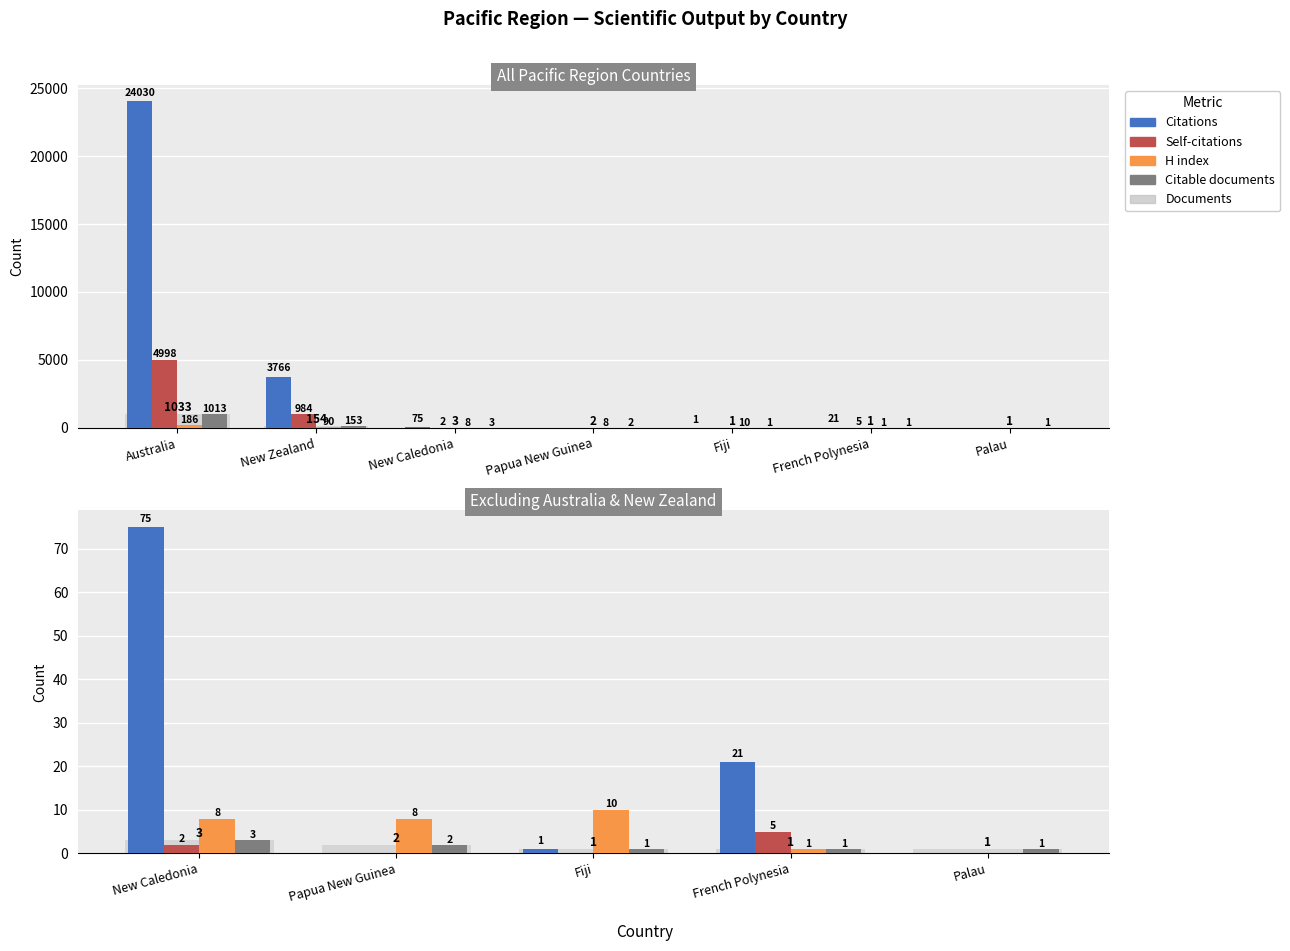

Between New Caledonia and Fiji, which is larger?

New Caledonia